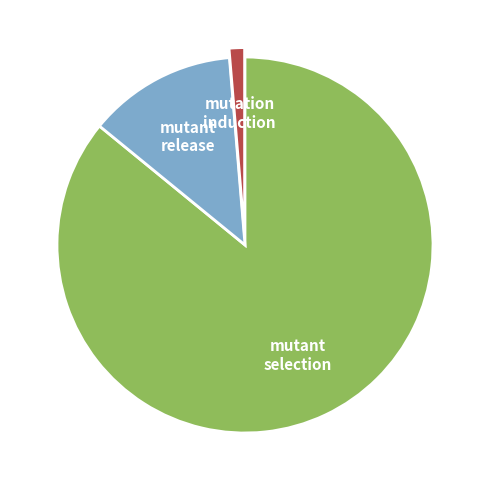

Combined, do mutant selection and mutation induction account for over 50%?

Yes